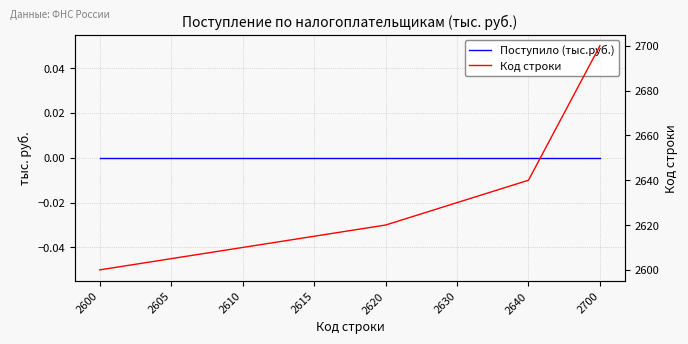

Reading left to right, list all the values displayed in this chart.

Поступило (тыс.руб.): 2600=0	2605=0	2610=0	2615=0	2620=0	2630=0	2640=0	2700=0
Код строки: 2600=2600	2605=2605	2610=2610	2615=2615	2620=2620	2630=2630	2640=2640	2700=2700